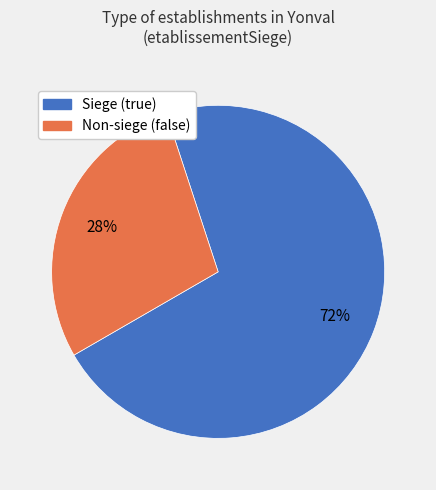

Does any single category account for the majority?

Yes